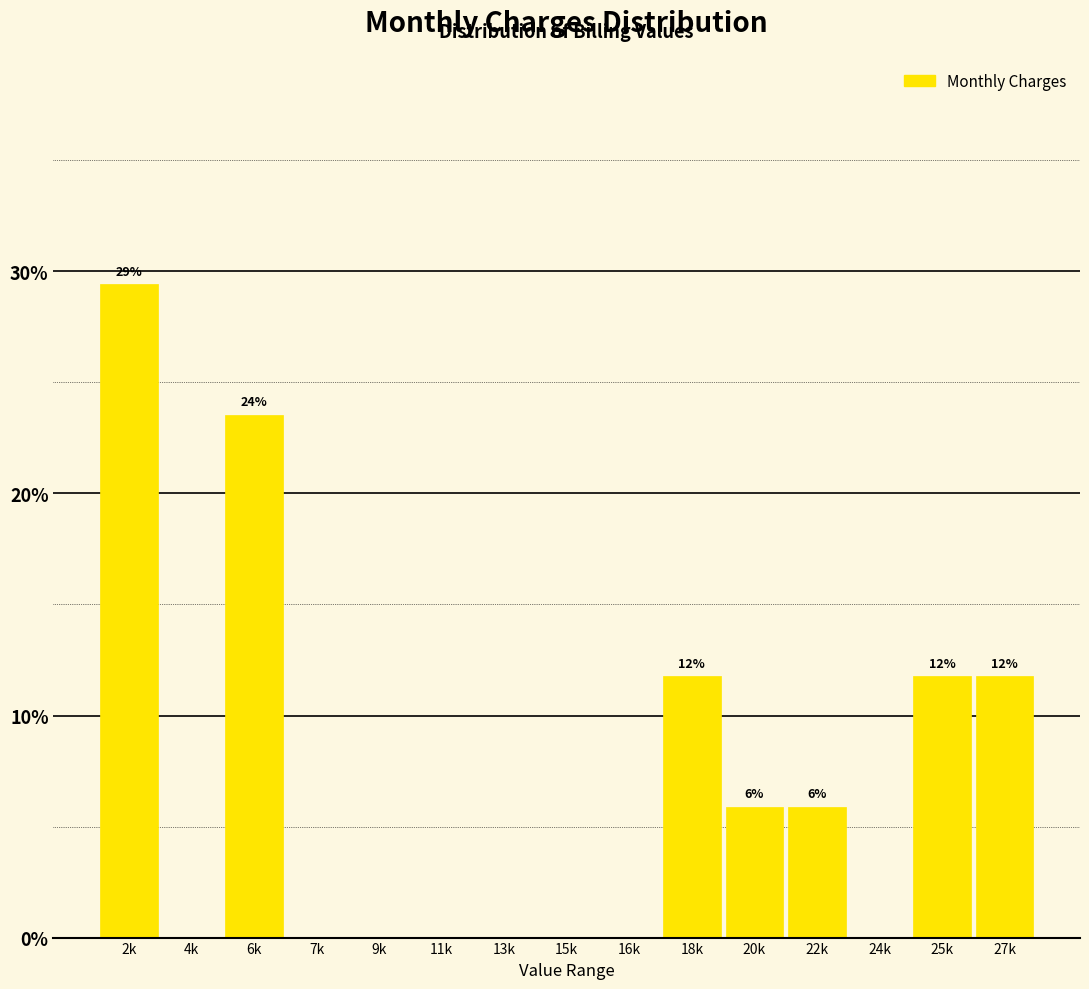

Reading left to right, transcribe all the data shown in this chart.

2k=29.4	4k=0.0	6k=23.5	7k=0.0	9k=0.0	11k=0.0	13k=0.0	15k=0.0	16k=0.0	18k=11.8	20k=5.9	22k=5.9	24k=0.0	25k=11.8	27k=11.8